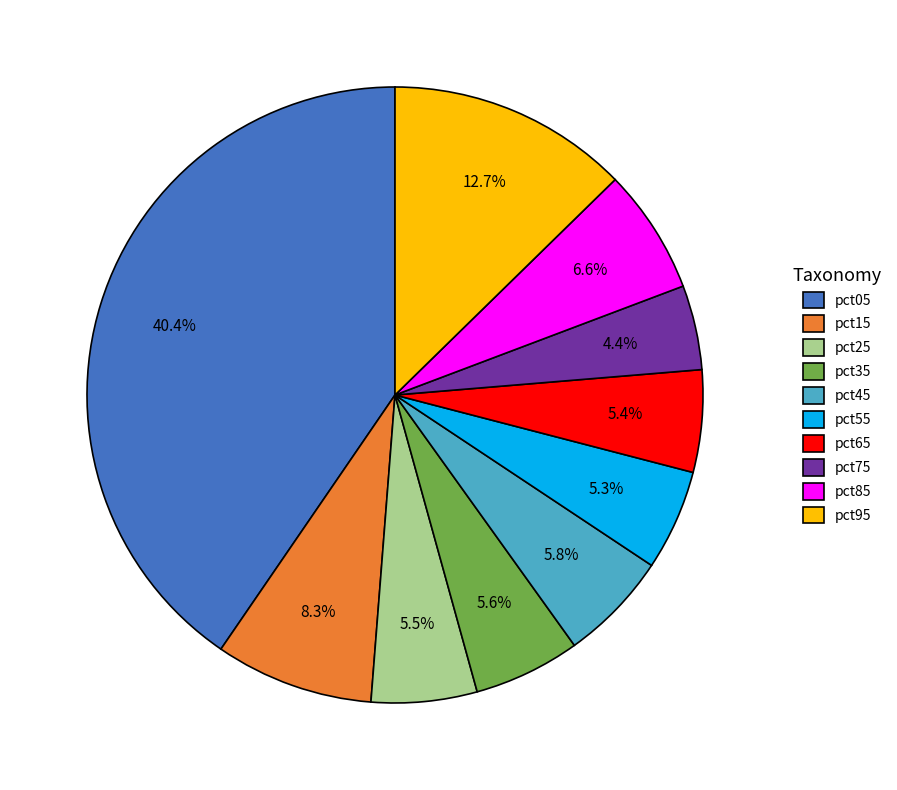

Which slice is the largest?

pct05